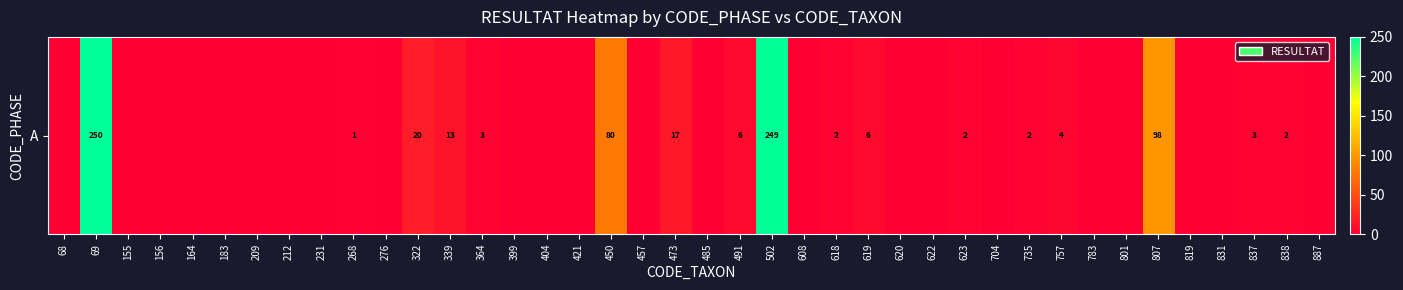

How many positive values are there?

17